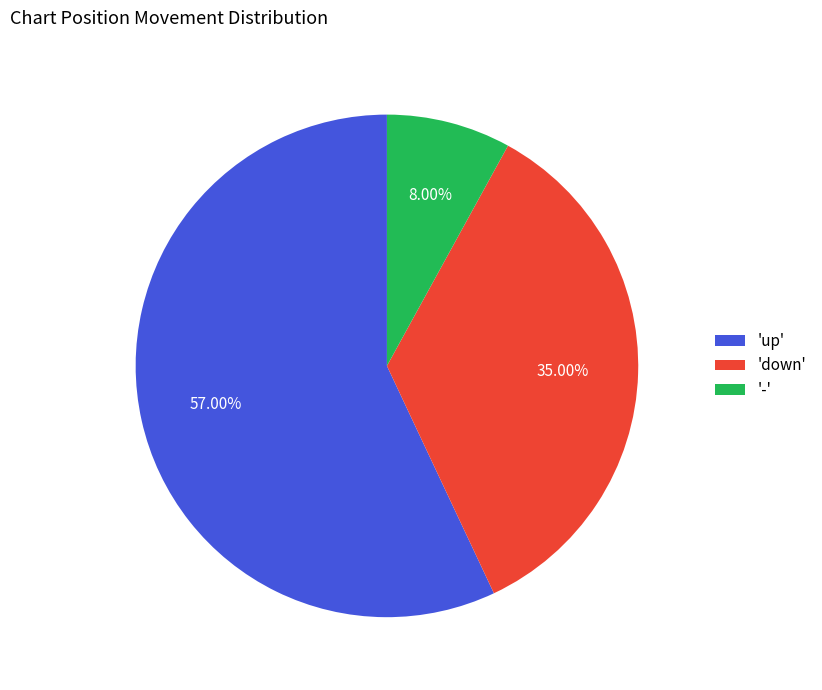

Between 'up' and 'down', which is larger?

'up'